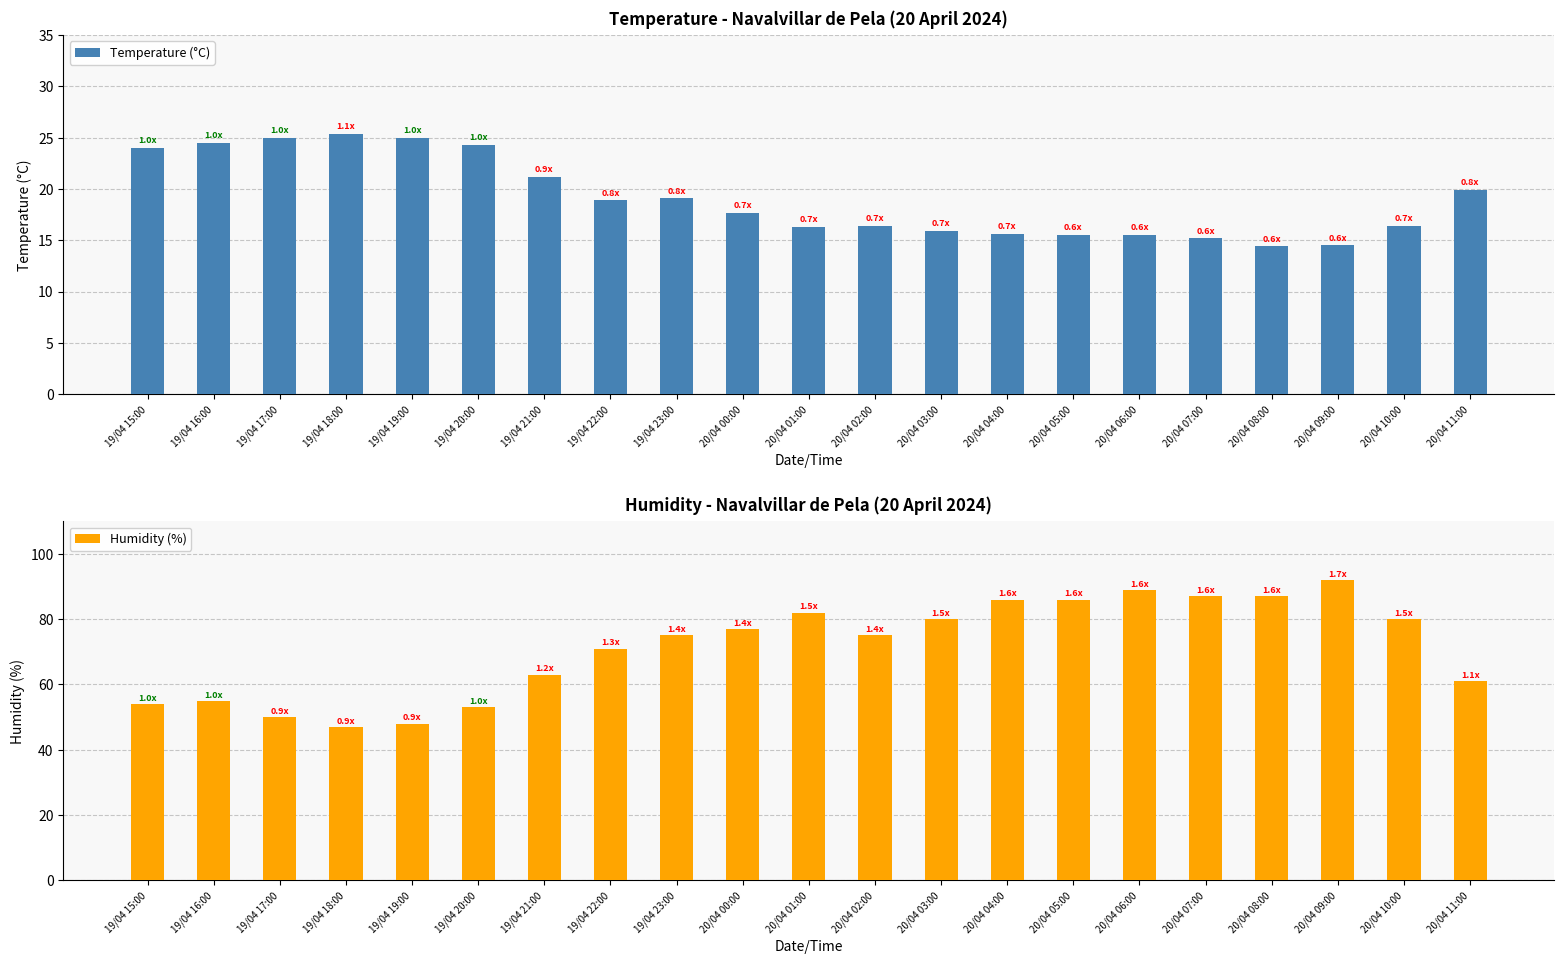

What is the greatest value displayed?

92.0